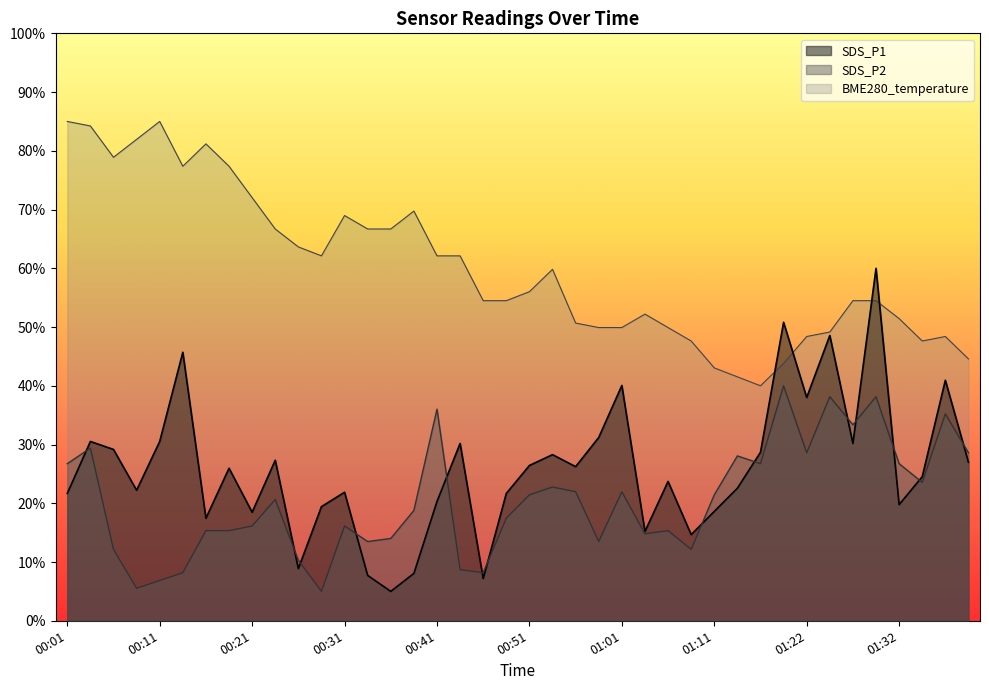

What value does the SDS_P2 series have at 00:43?

8.7